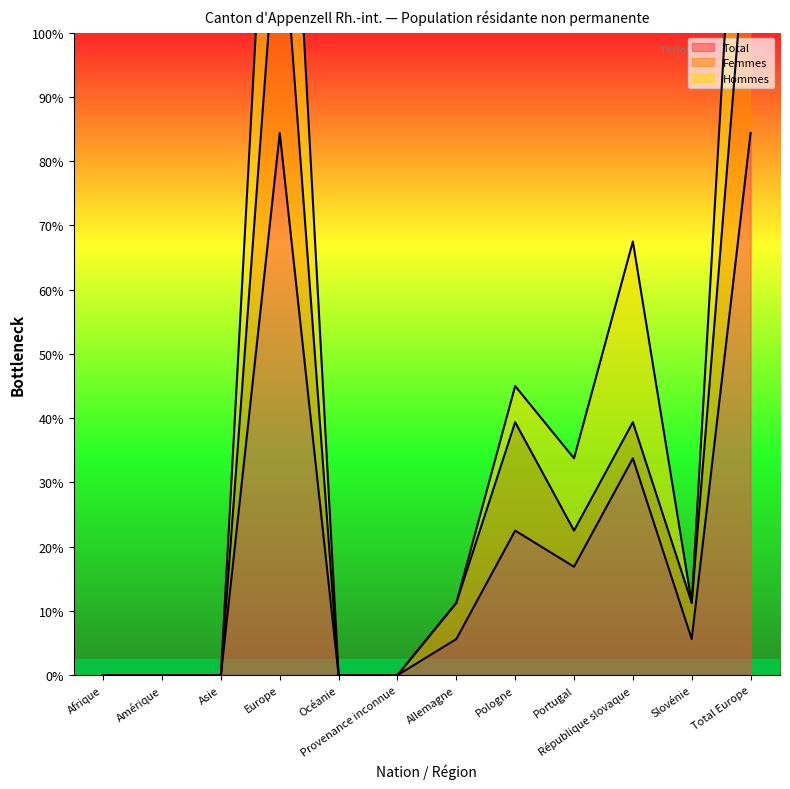

Which label corresponds to the largest value in the chart?

Europe